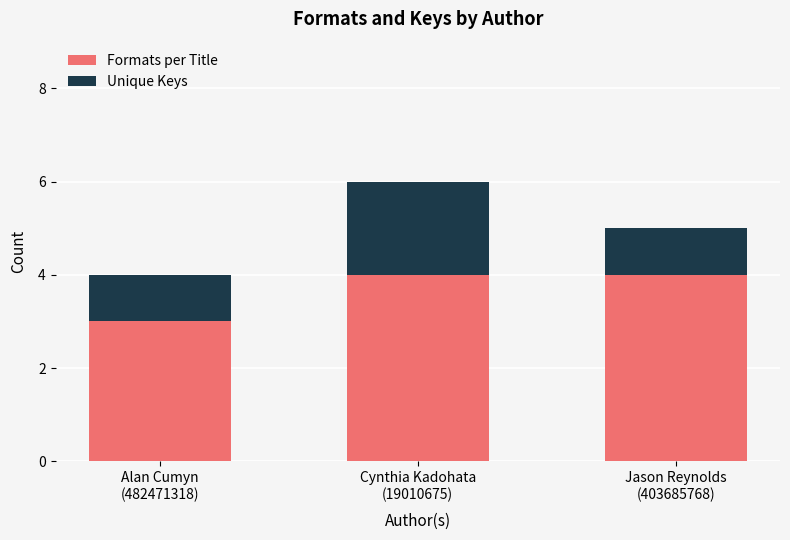

What is the highest value of the Formats per Title series?

4